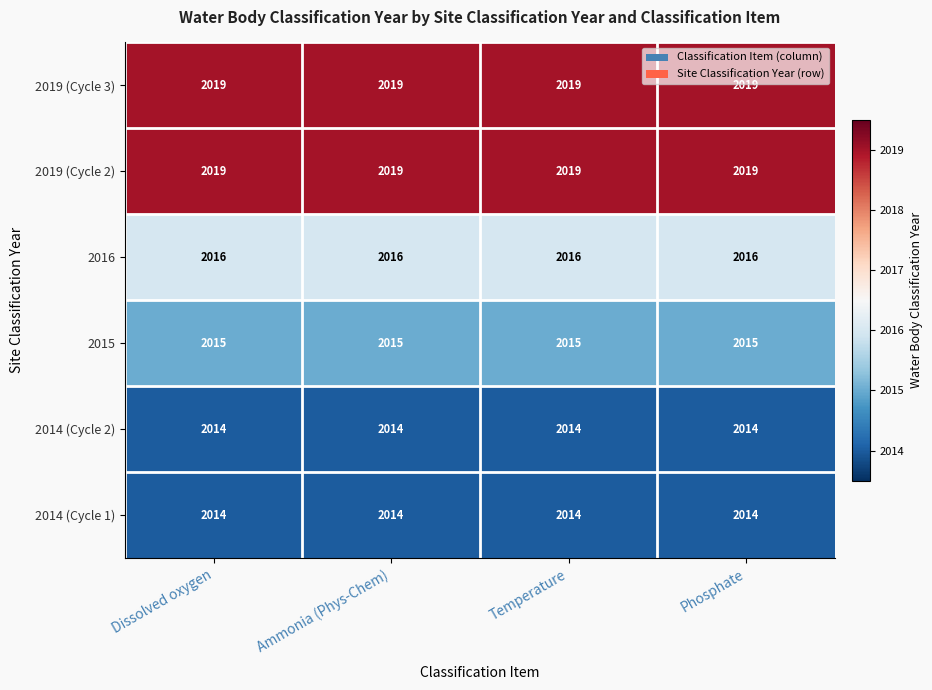

True or false: 2014 (Cycle 1) has a value of 2014 at Ammonia (Phys-Chem).

True